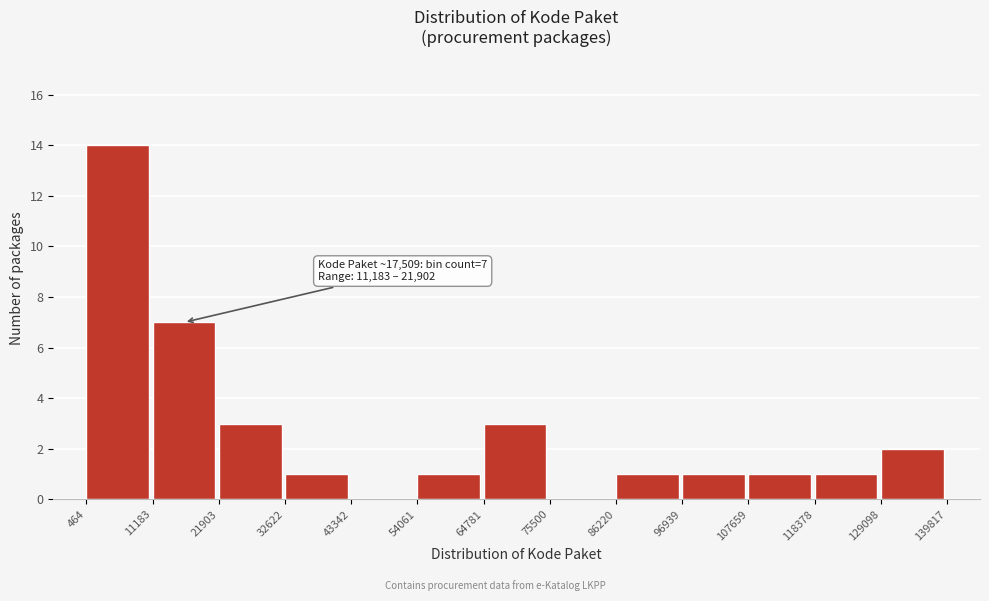

Over which range of the x-axis is the bar tallest?

464 to 11183